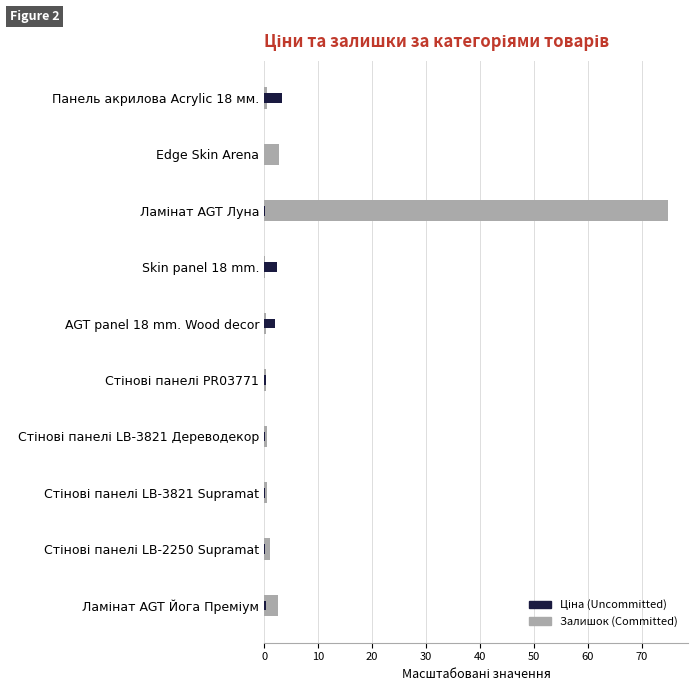

At Стінові панелі LB-3821 Supramat, list the series in order from largest to smallest.

Залишок (Committed), Ціна (Uncommitted)